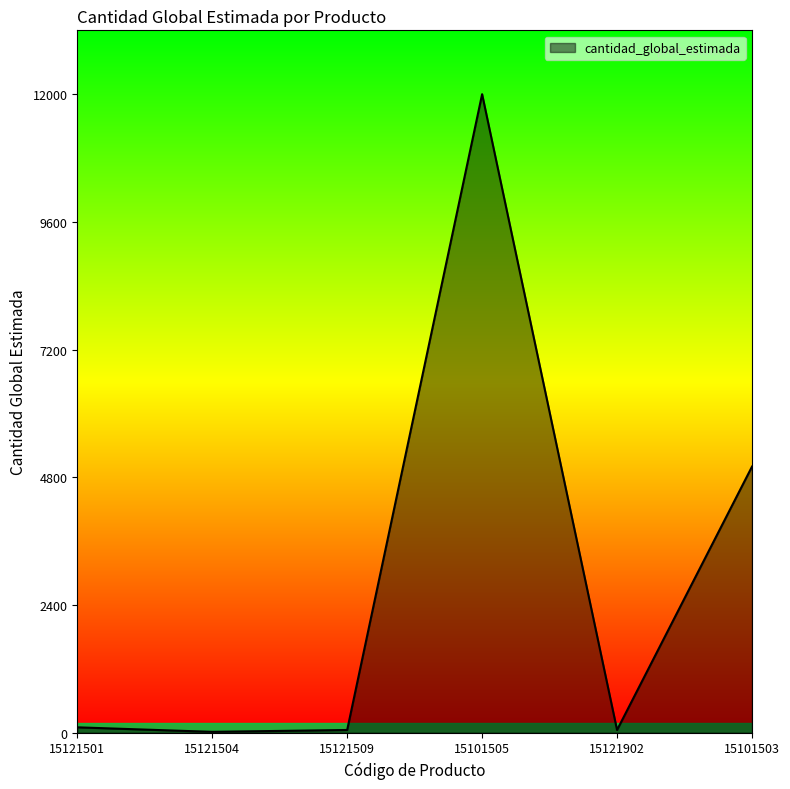

Is it true that the value at 15101505 is 3481?

False